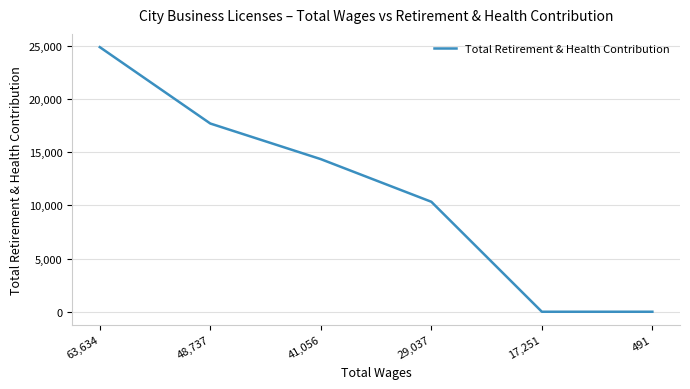

What position from the right is 41,056?

4